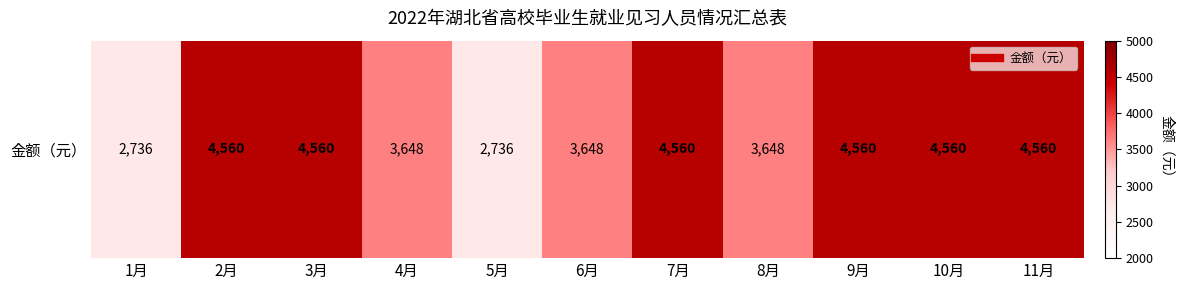

Rank the categories by value from lowest to highest.

1月, 5月, 4月, 6月, 8月, 2月, 3月, 7月, 9月, 10月, 11月